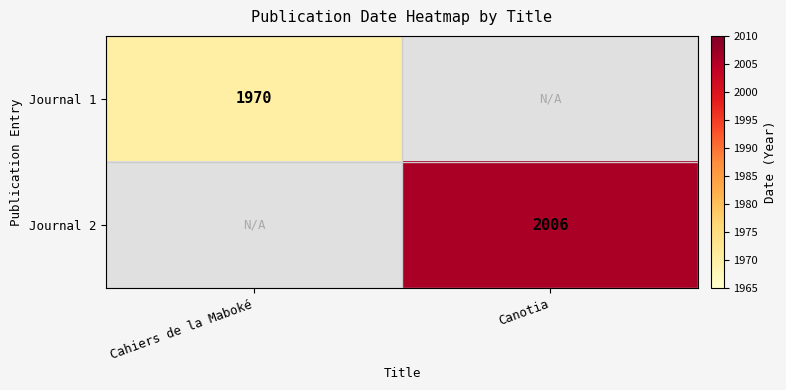

True or false: Journal 2 has a value of 2006 at Canotia.

True